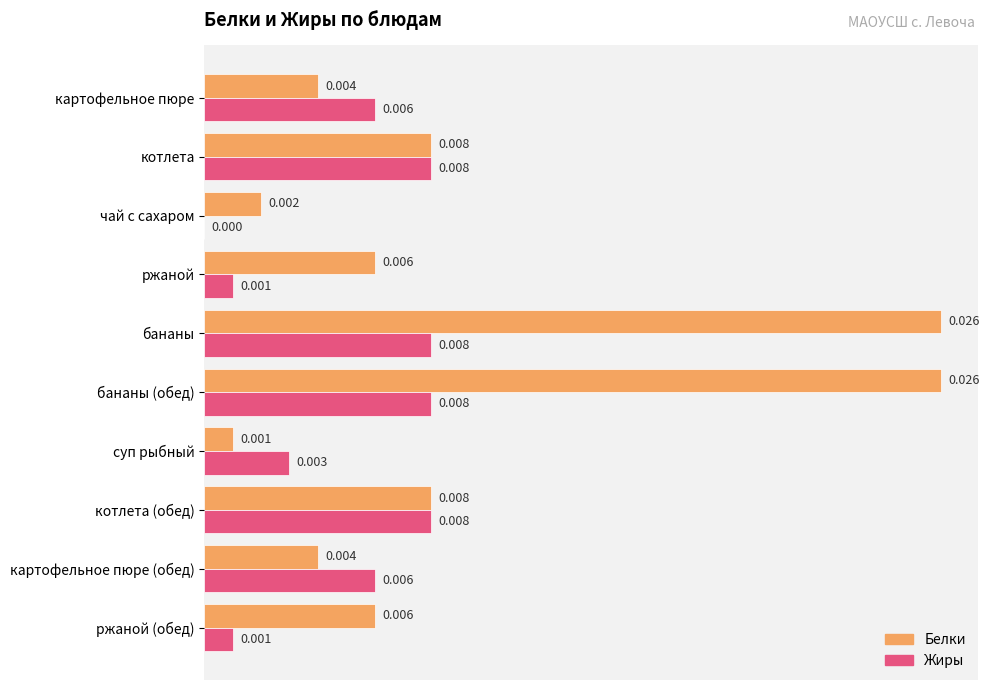

At which label is Белки closest to 0?

суп рыбный